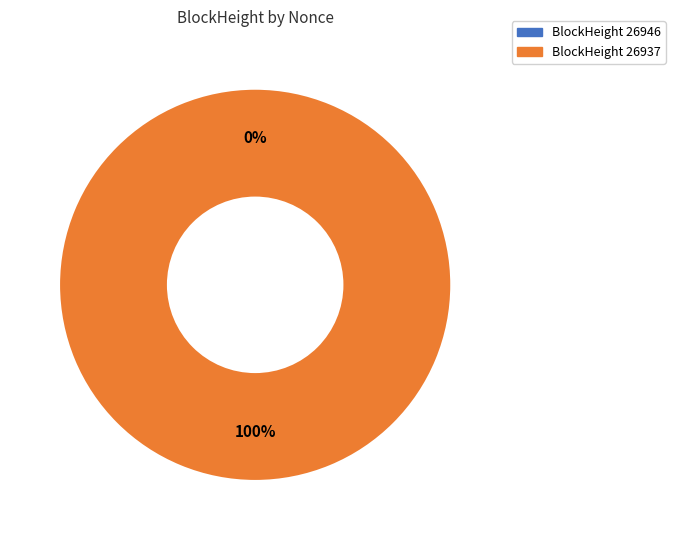

Which slice represents more than half of the pie?

26937